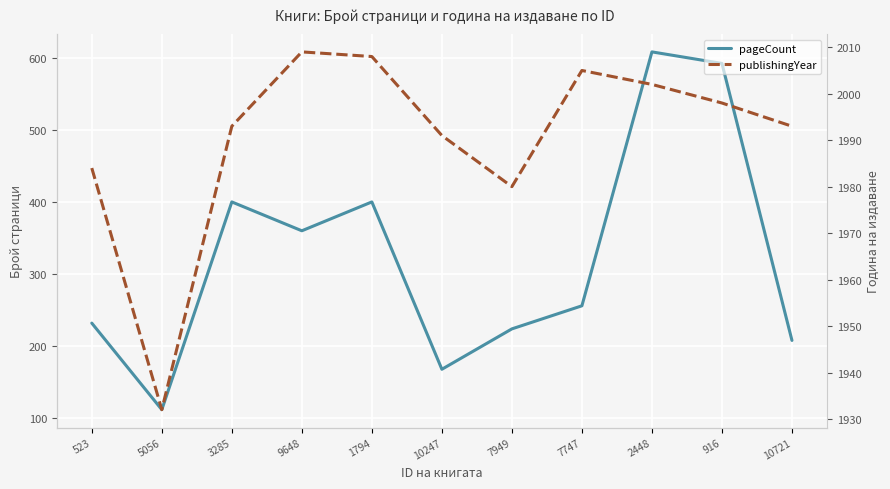

Rank the series at 1794 from highest to lowest value.

publishingYear, pageCount